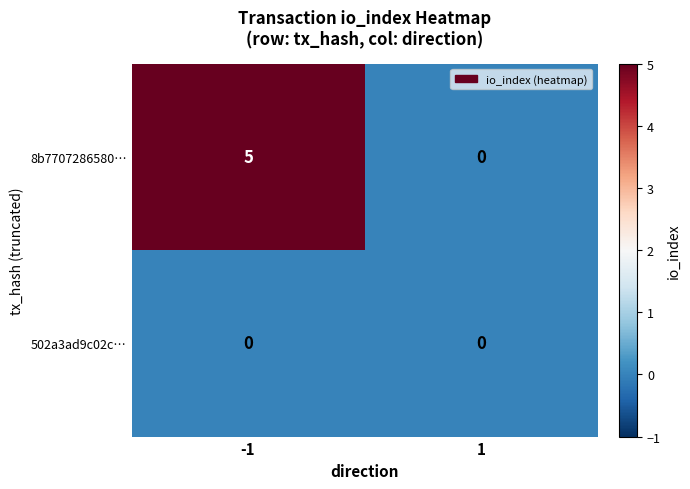

The value of 502a3ad9c02c… at -1 is 0. True or false?

True